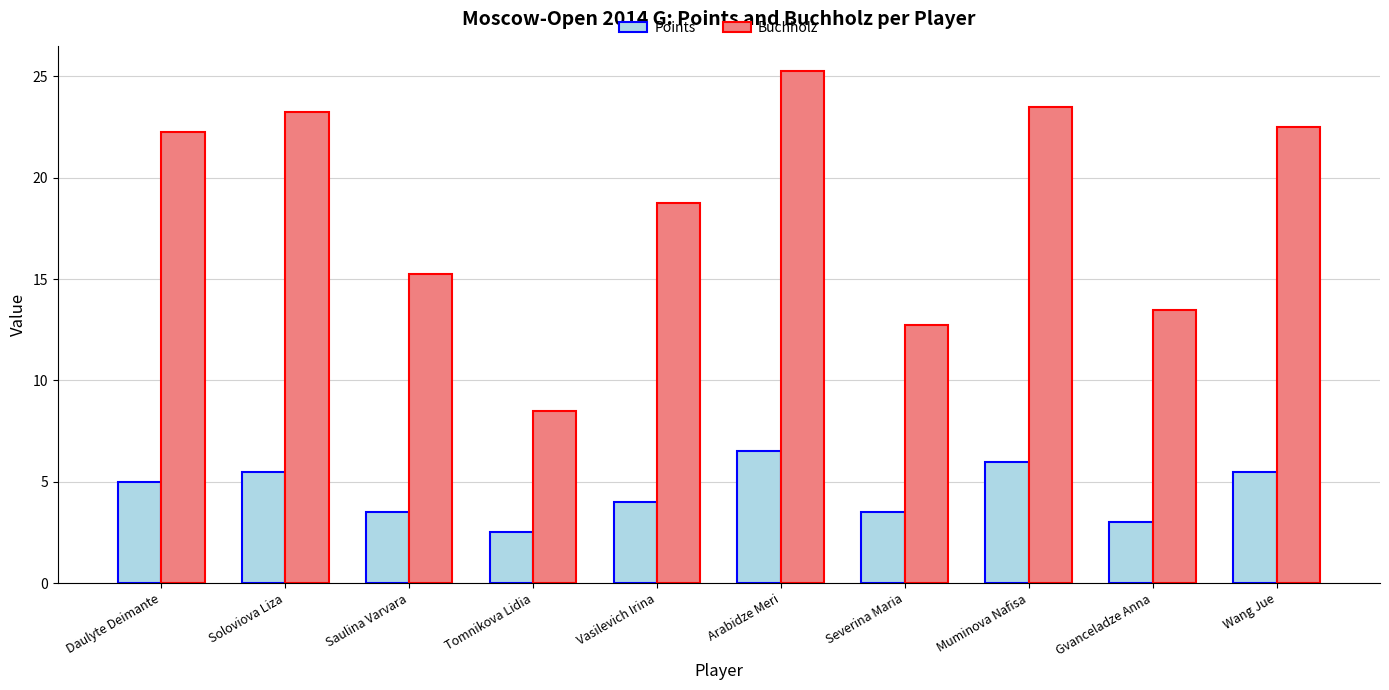

Rank the series by their maximum value, from highest to lowest.

Buchholz, Points